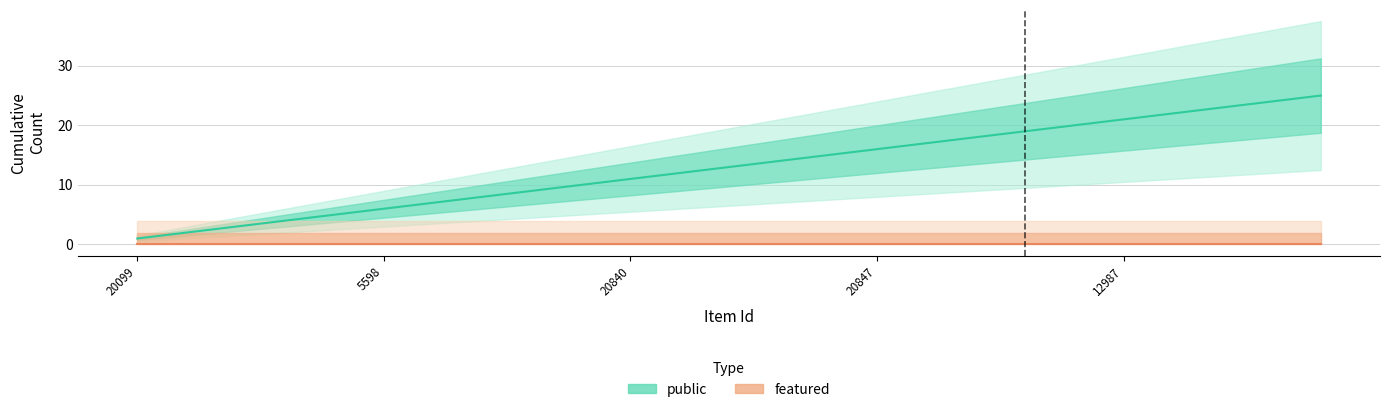

True or false: public and featured intersect in this chart.

False